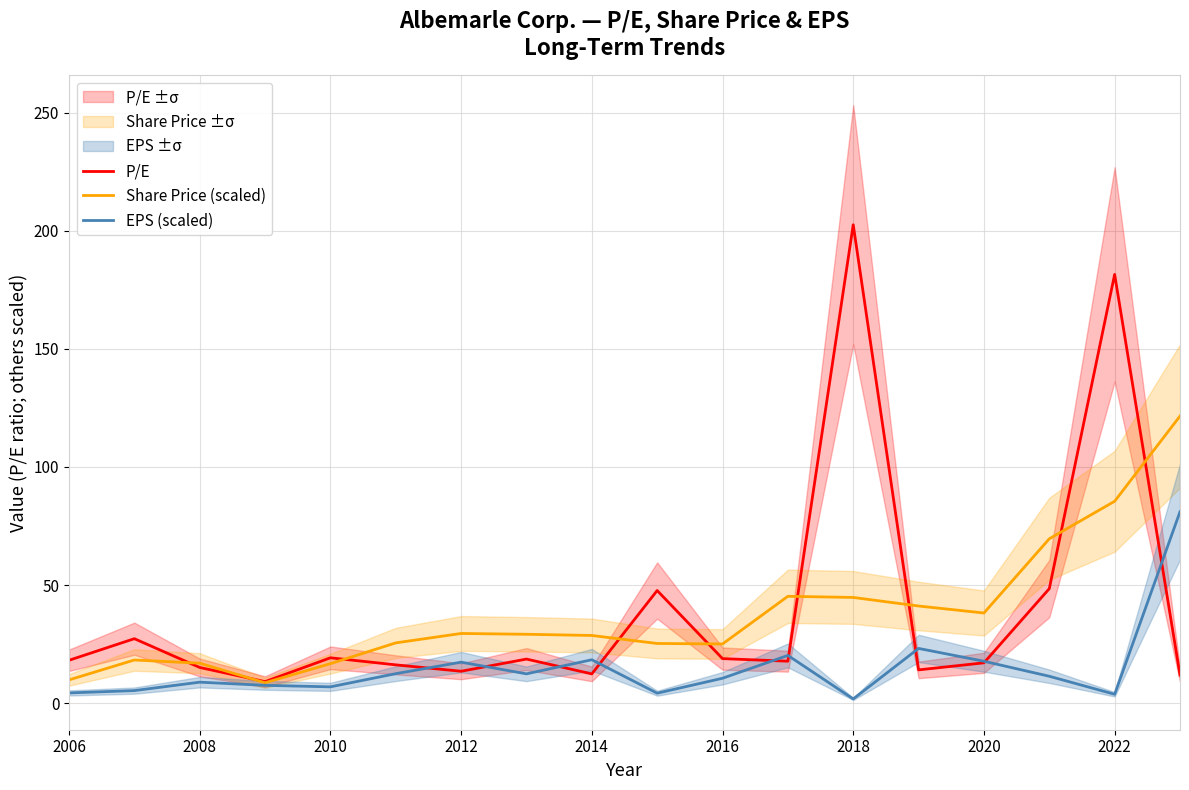

List the series in order of their peak value, highest first.

P/E, Share Price (scaled), EPS (scaled)